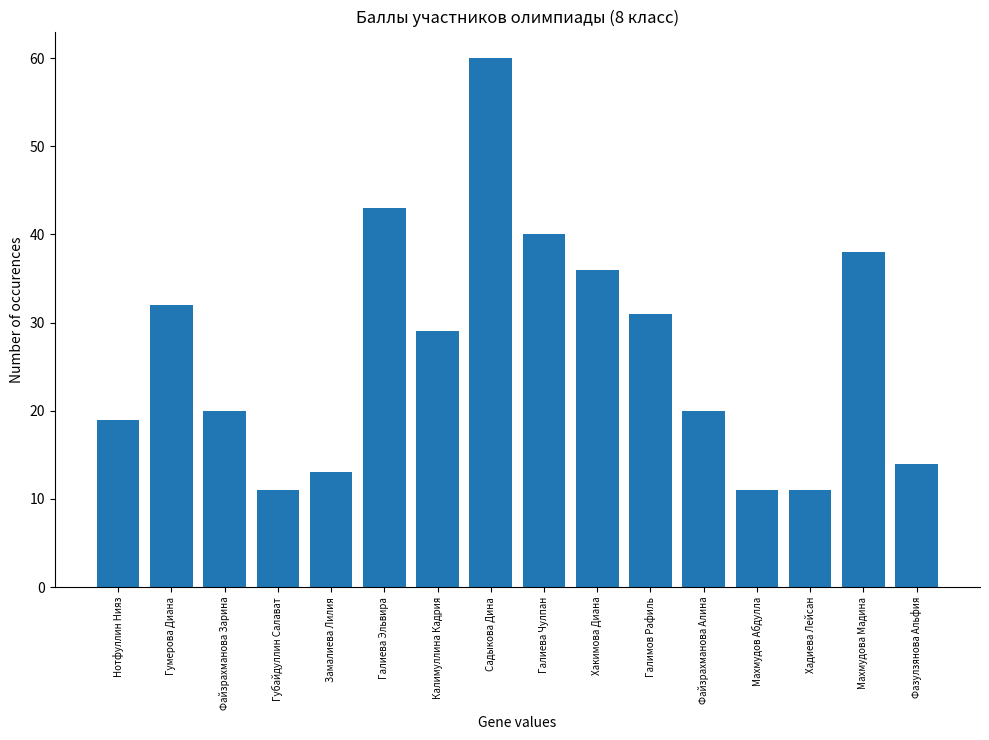

Reading left to right, list all the values displayed in this chart.

Нотфуллин Нияз=19	Гумерова Диана=32	Файзрахманова Зарина=20	Губайдуллин Салават=11	Замалиева Лилия=13	Галиева Эльвира=43	Калимуллина Кадрия=29	Садыкова Дина=60	Галиева Чулпан=40	Хакимова Диана=36	Галимов Рафиль=31	Файзрахманова Алина=20	Махмудов Абдулла=11	Хадиева Лейсан=11	Махмудова Мадина=38	Фазулзянова Альфия=14